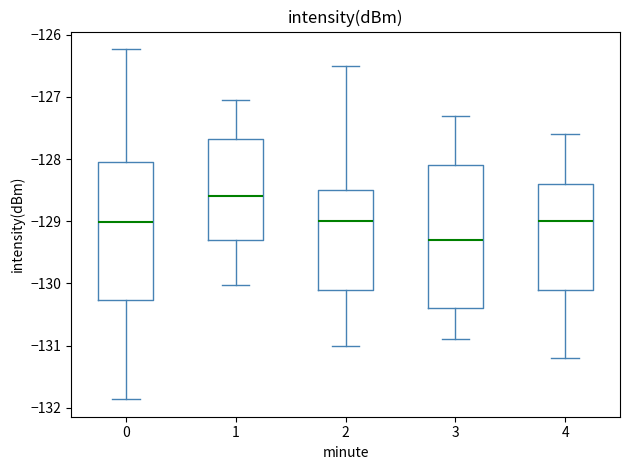

Which box's median line is the highest?

1